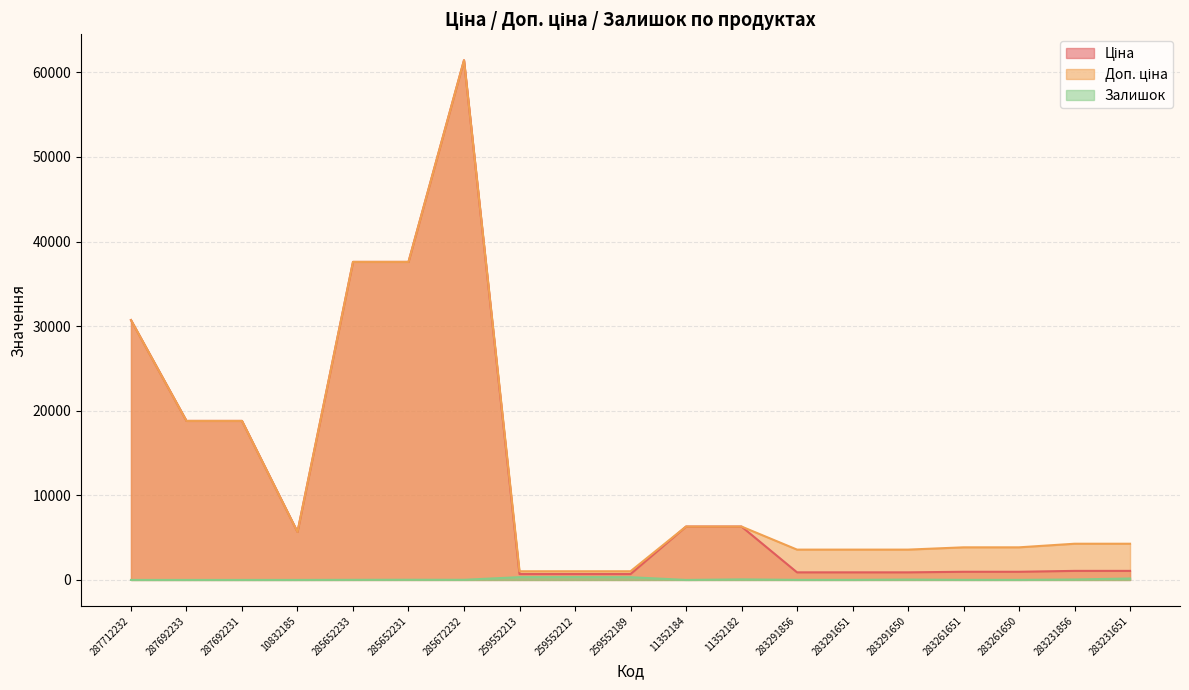

Where is the first local maximum for Доп. ціна?

285672232